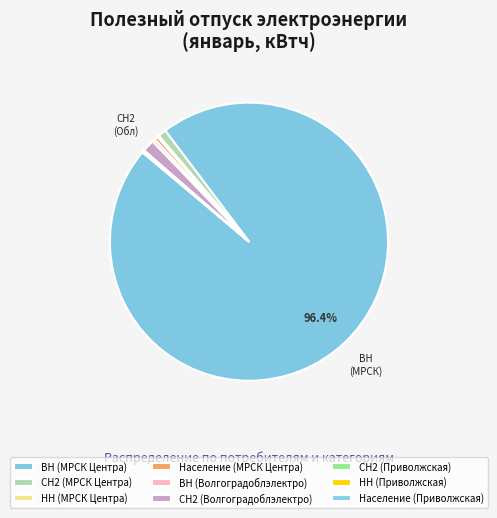

Does НН (Приволжская) account for over 50% of the chart?

No